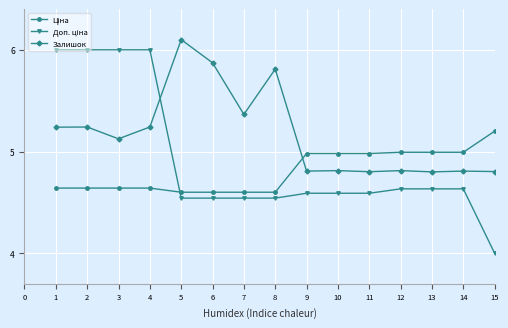

Which label corresponds to the smallest value in the chart?

15